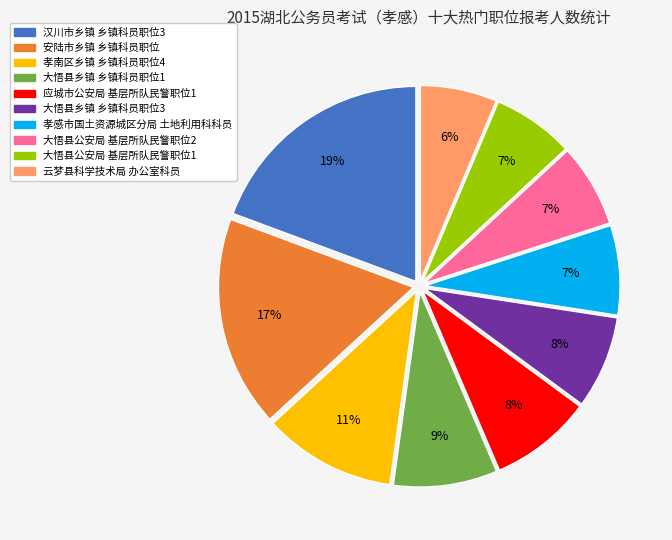

Which slice is the largest?

汉川市乡镇 乡镇科员职位3